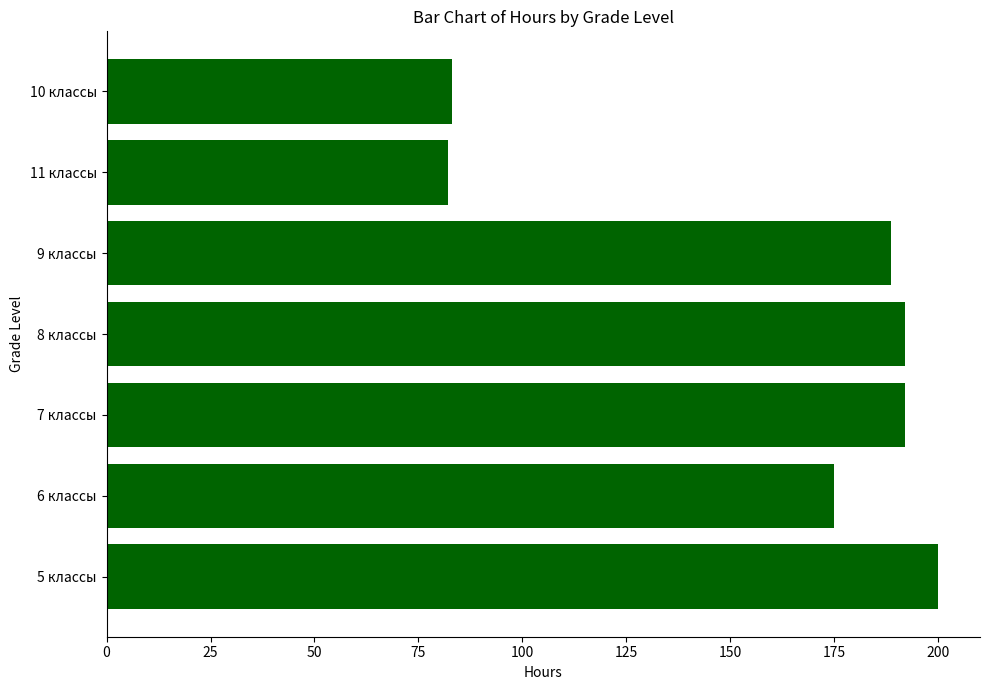

How many bars are there in total?

7